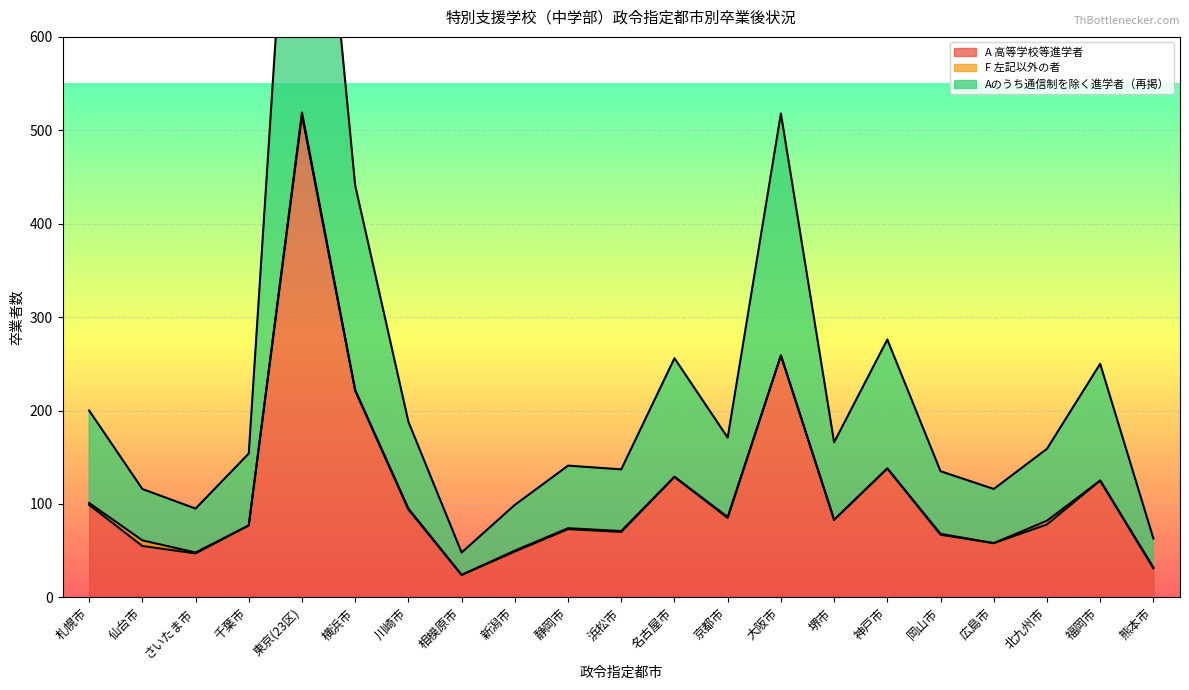

Which label corresponds to the largest value in the chart?

東京(23区)